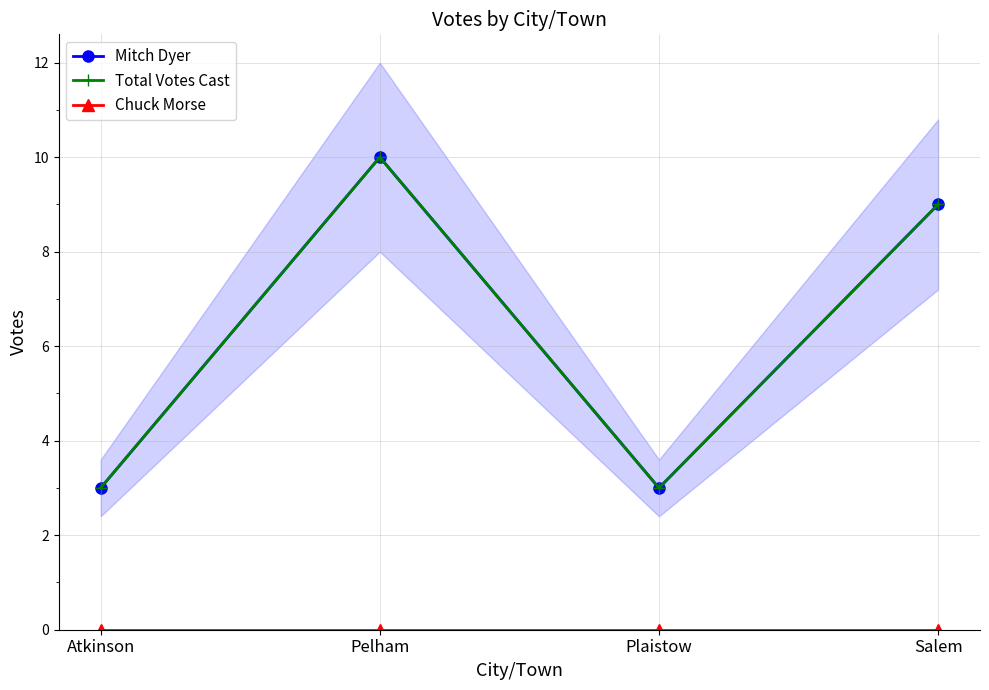

True or false: Mitch Dyer has a value of 16 at Salem.

False